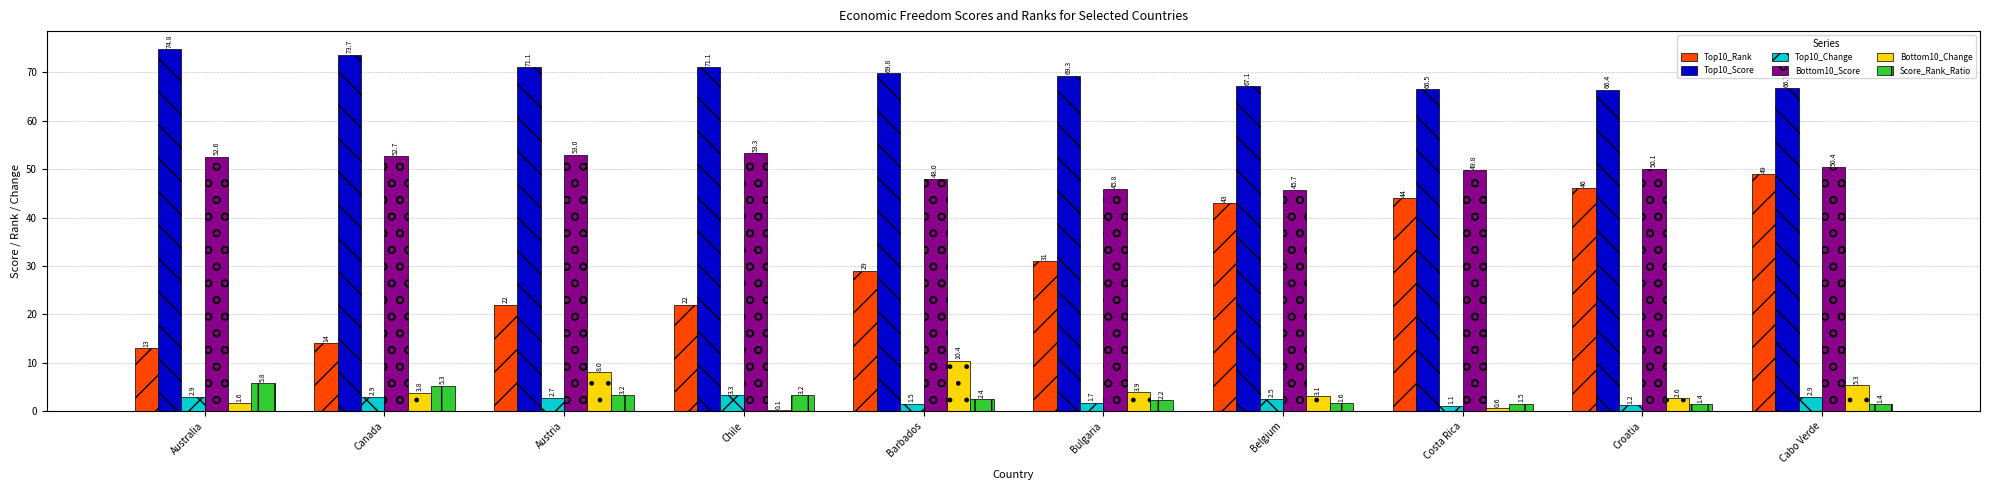

Between Australia and Barbados, which series saw the biggest shift?

Top10_Rank